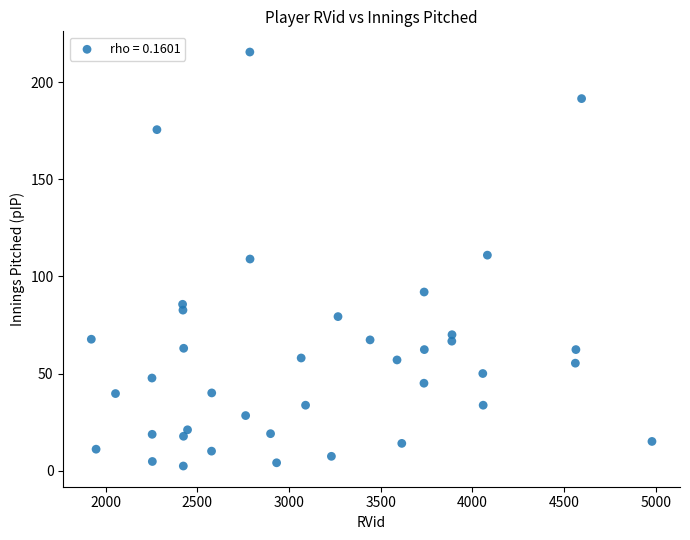

What is the range of X values (max minus min)?

3059.0